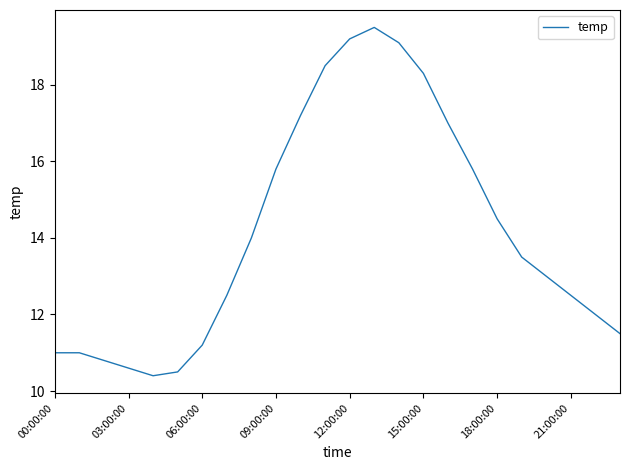

What is the maximum value shown in the chart?

19.5